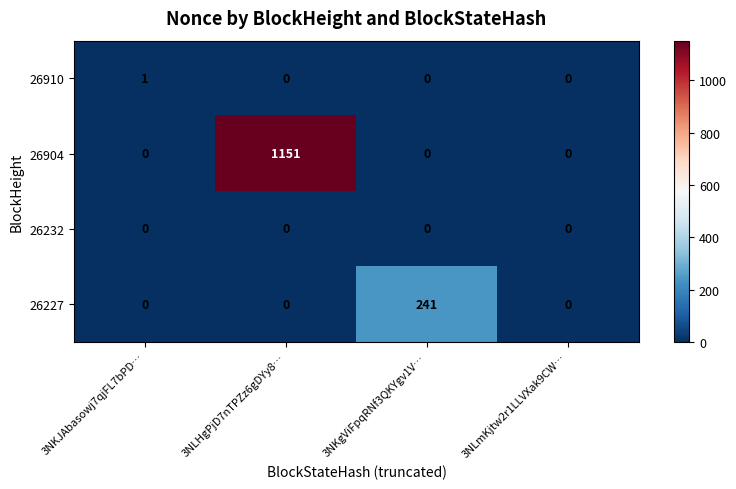

What is the maximum value for 26904?

1151